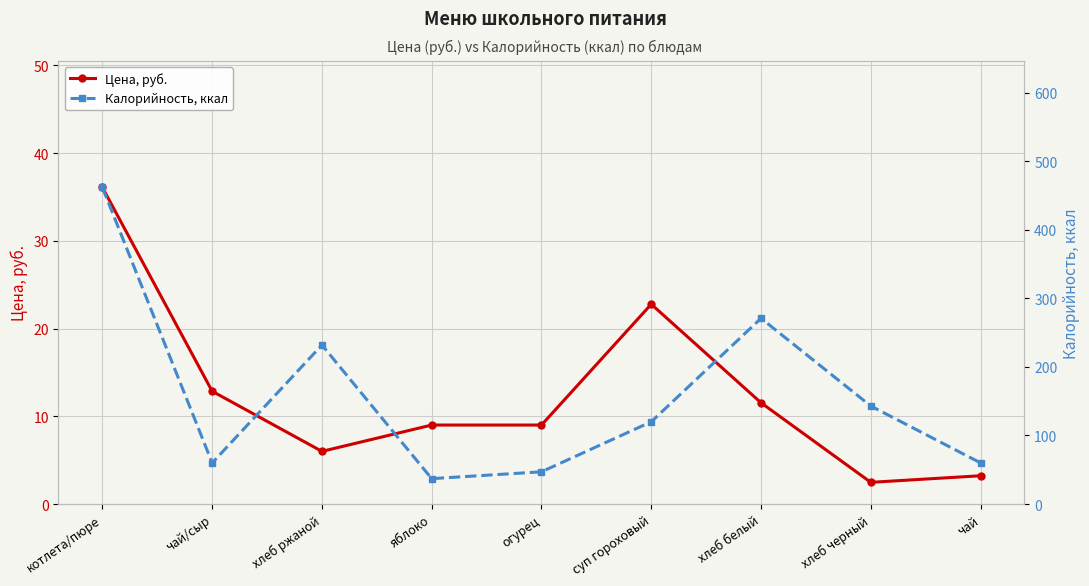

True or false: Цена, руб. has a value of 9.9 at хлеб ржаной.

False